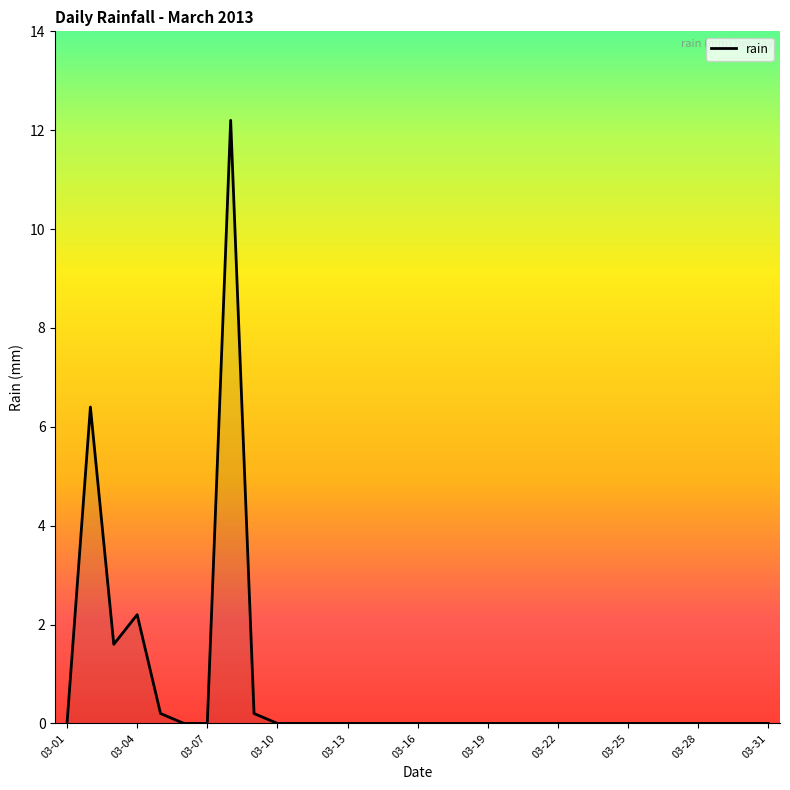

What is the maximum value shown in the chart?

12.2